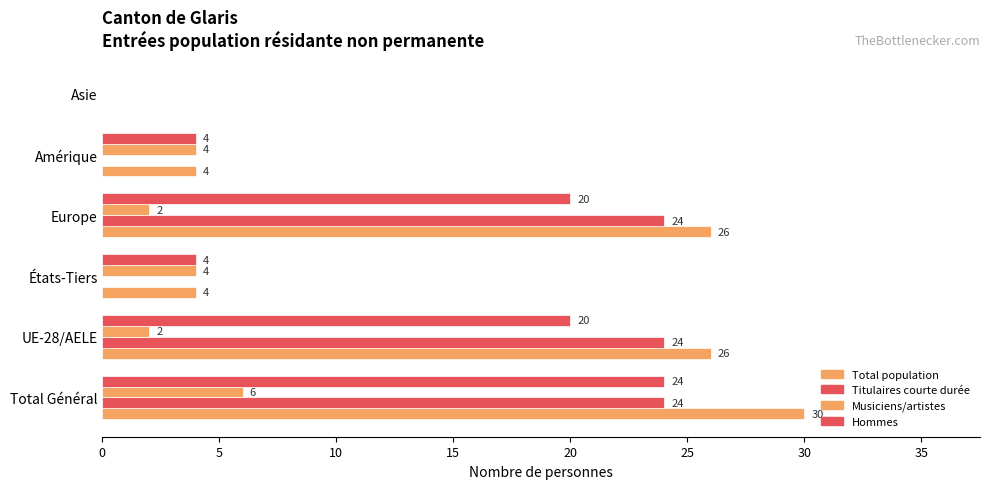

How many positive values does the Hommes series have?

5